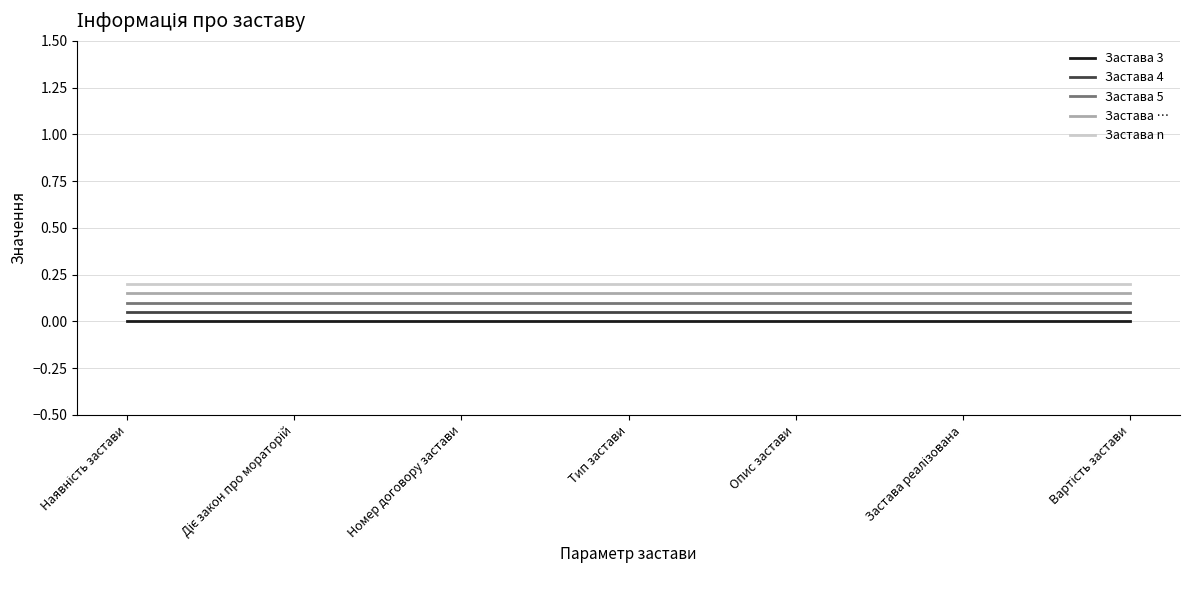

Rank the series by their average value, from highest to lowest.

Застава n, Застава …, Застава 5, Застава 4, Застава 3